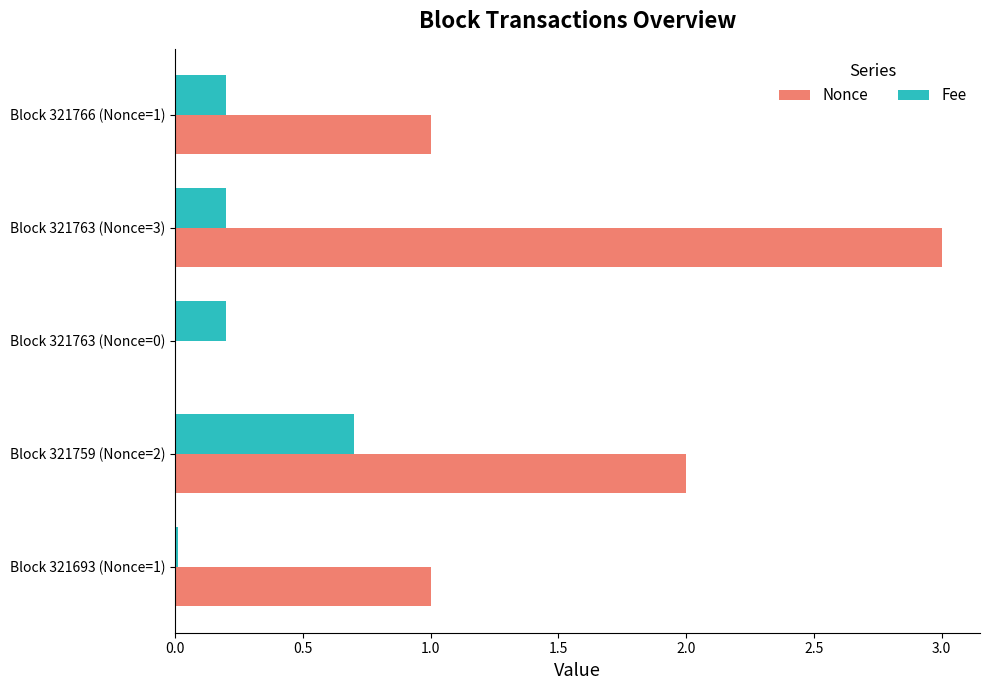

At which category is the sum across all series the highest?

Block 321763 (Nonce=3)